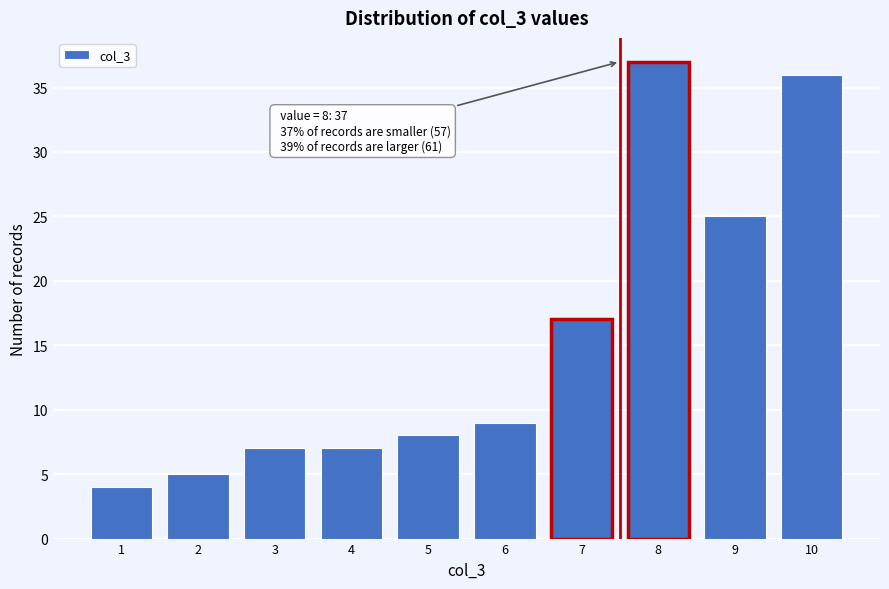

Reading right to left, what are all the values shown in this chart?

10=36	9=25	8=37	7=17	6=9	5=8	4=7	3=7	2=5	1=4